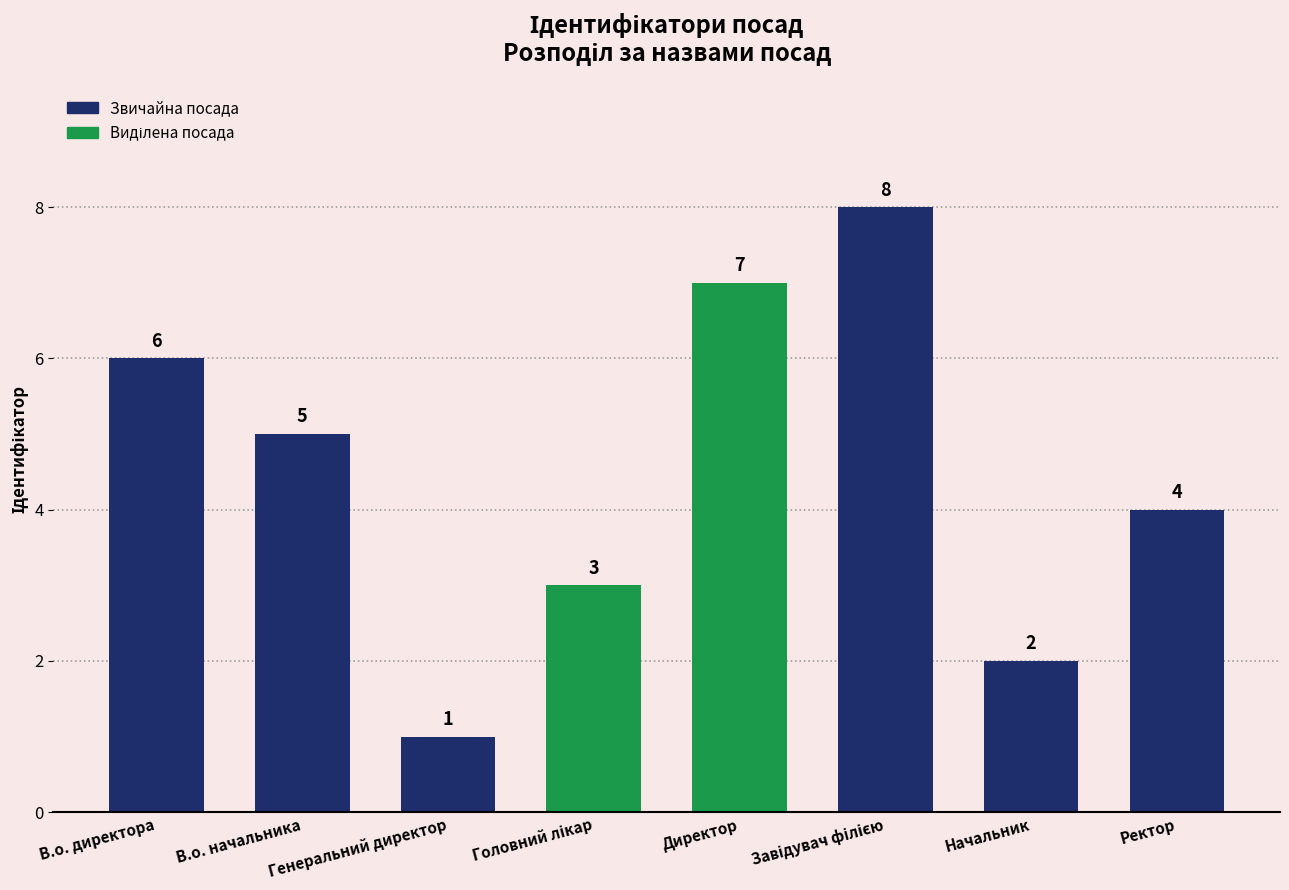

What is the greatest value displayed?

8